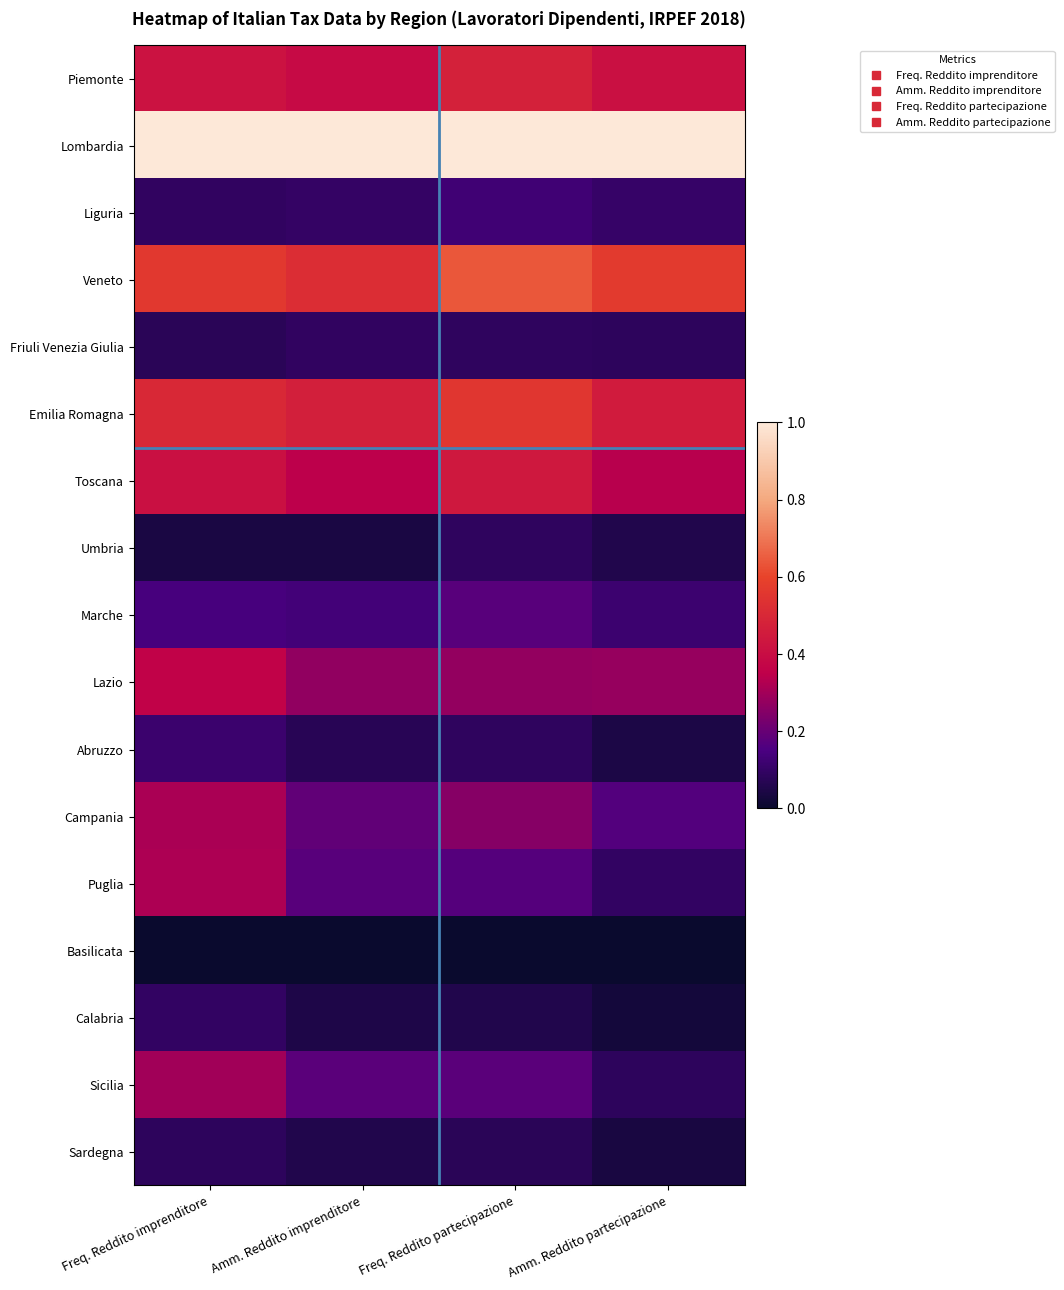

At which category is the sum across all series the highest?

Freq. Reddito imprenditore